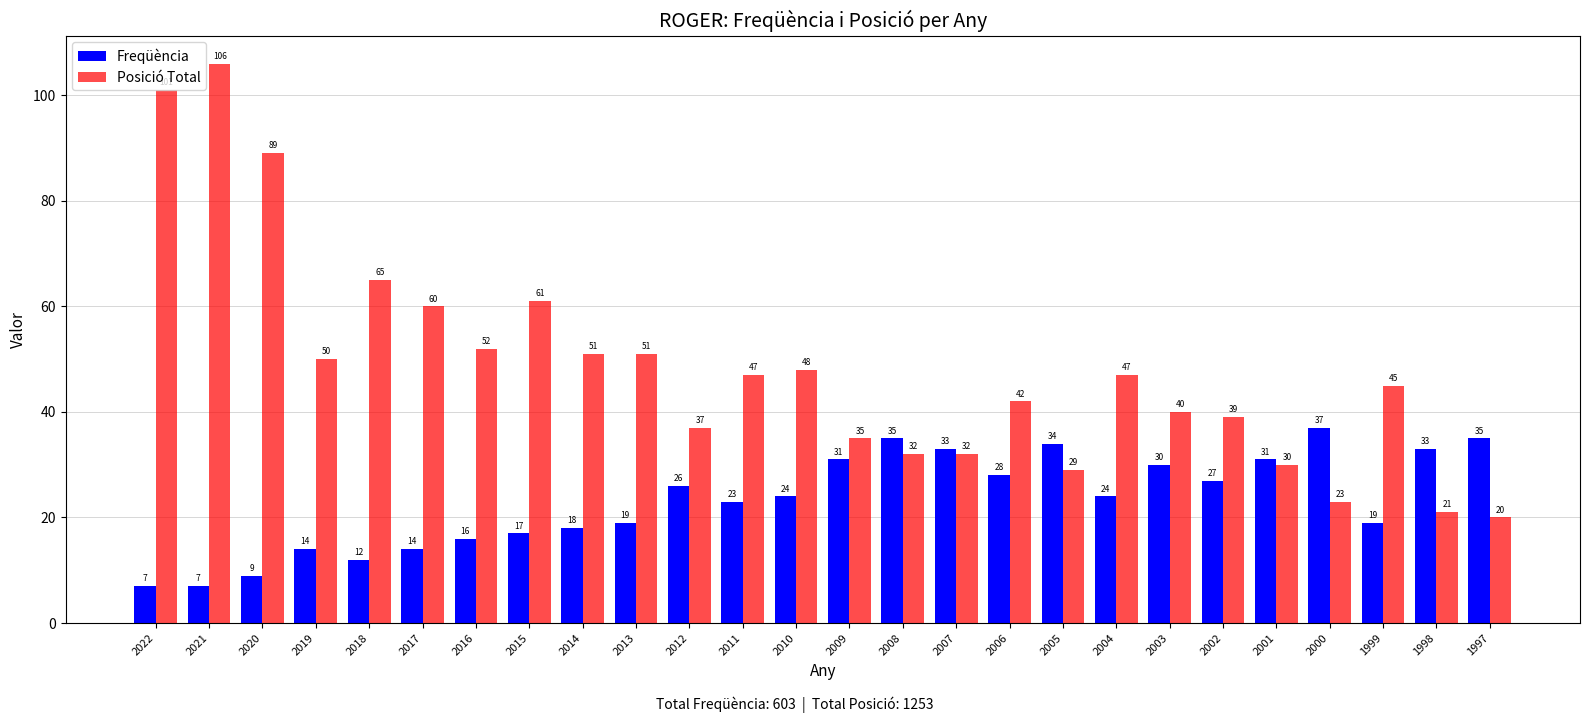

Count the number of data series in this chart.

2